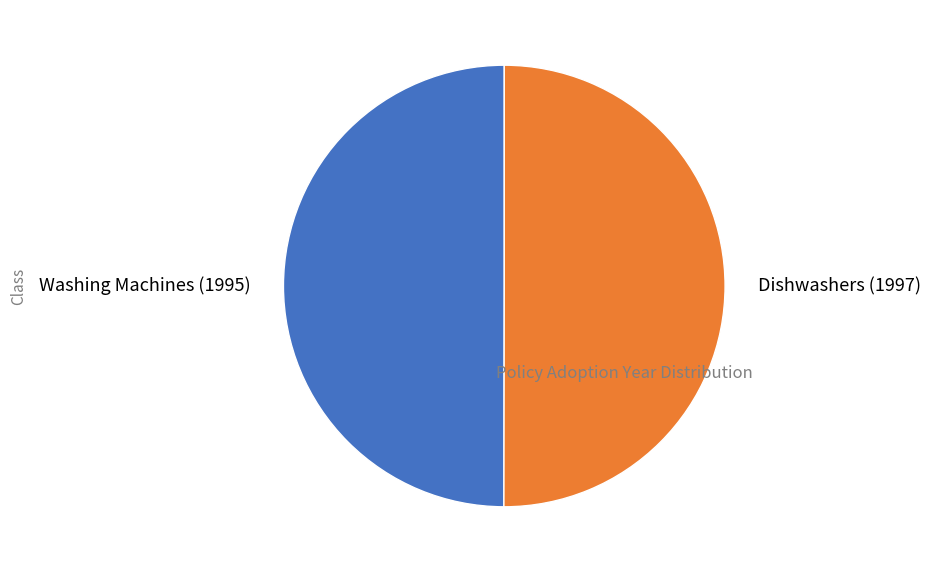

Is it true that Washing Machines (1995) is 56% of the pie?

False